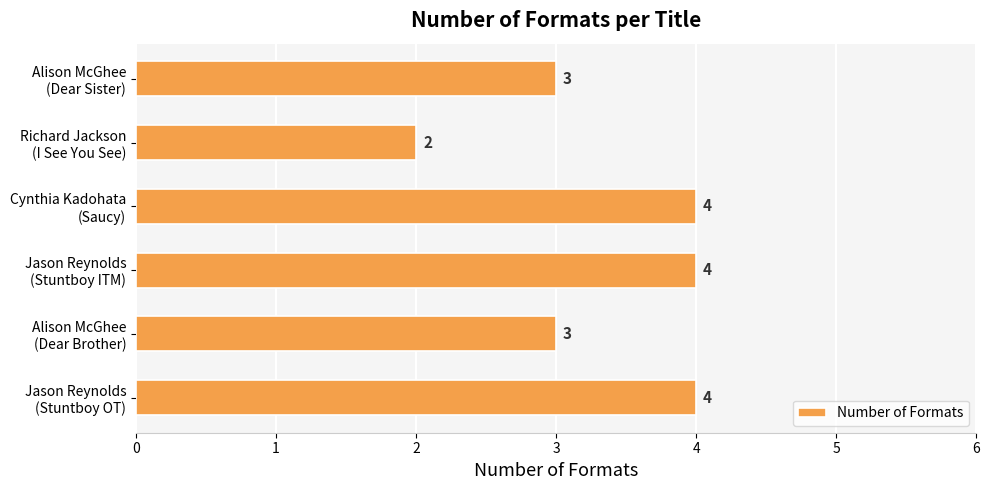

What is the sum of all values?

20